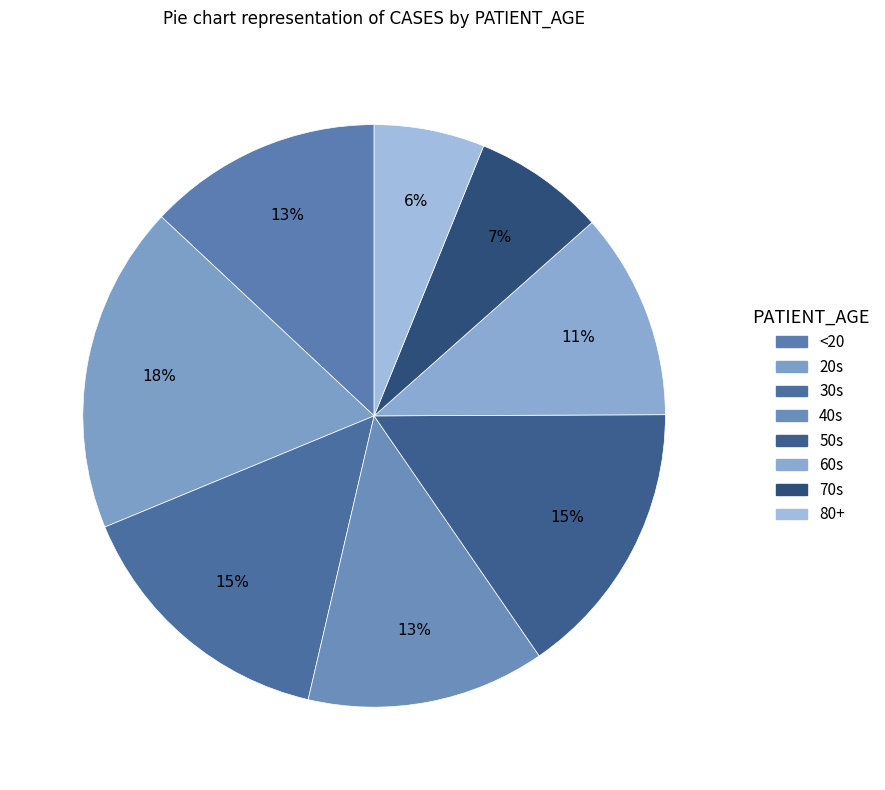

Rank the categories by value from lowest to highest.

80+, 70s, 60s, <20, 40s, 30s, 50s, 20s